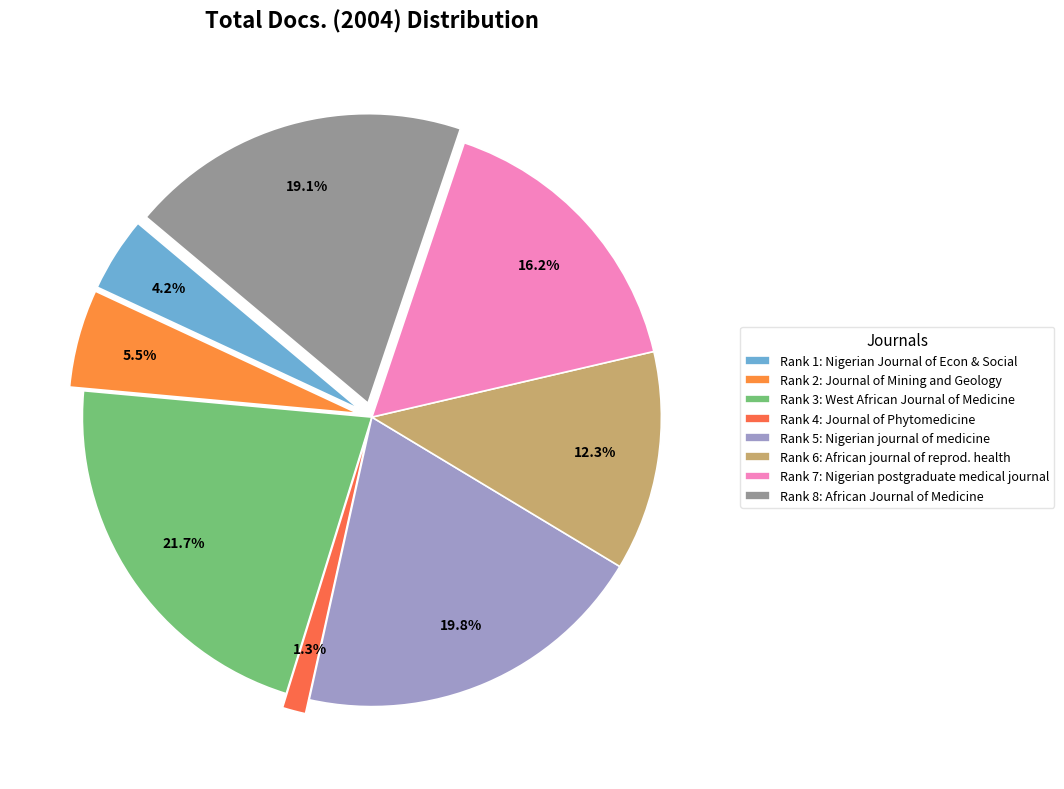

True or false: Journal of Mining and Geology accounts for 5% of the total.

True